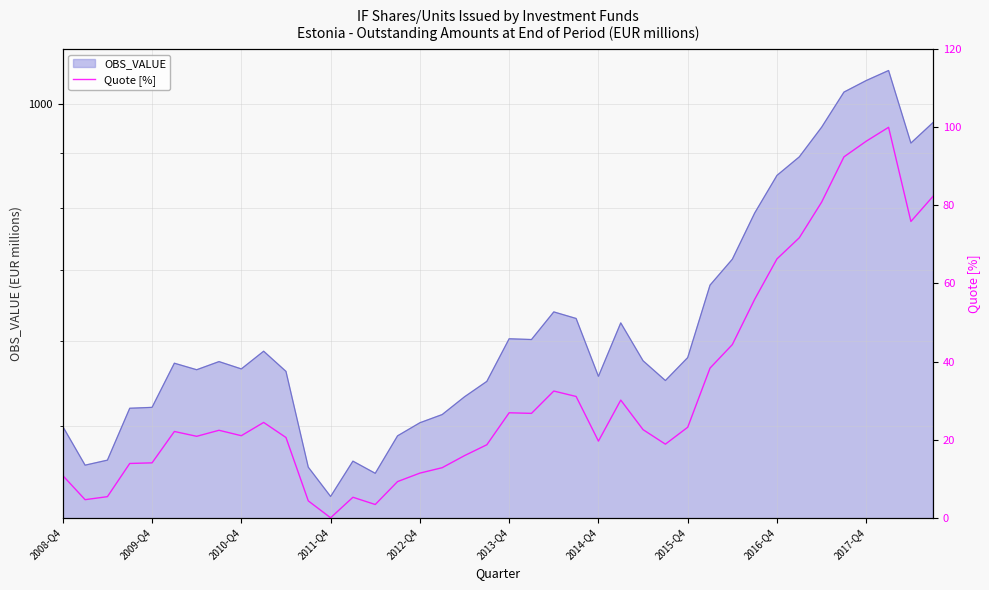

Approximately how many times larger is the value at 24 compared to 13?

3.7